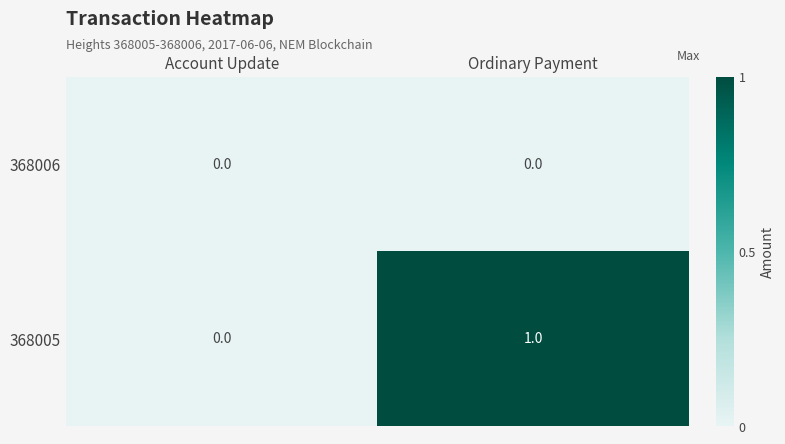

Is it true that 368006 equals 0 at Ordinary Payment?

True